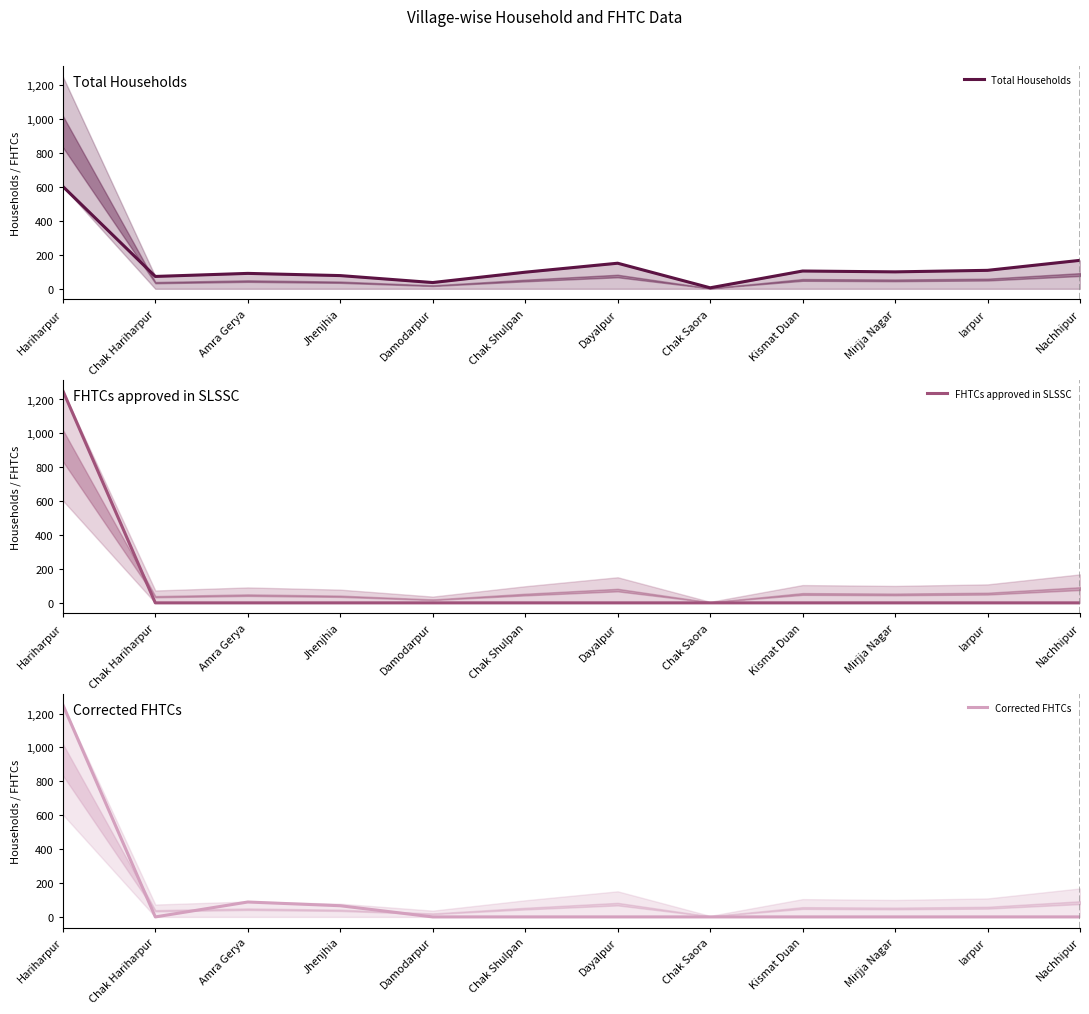

How many interior local valleys does the Corrected FHTCs series have?

1